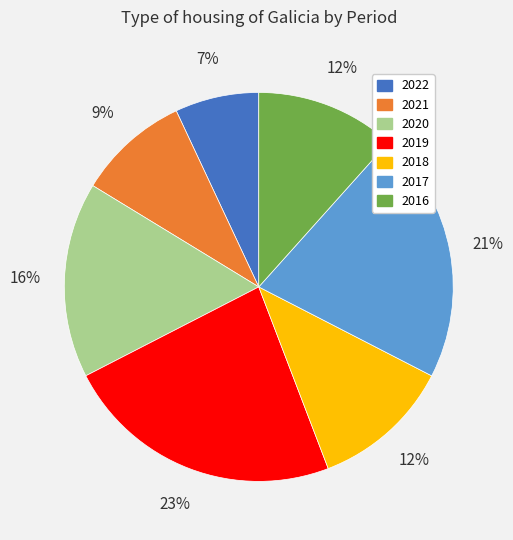

Count the number of slices in the pie.

7